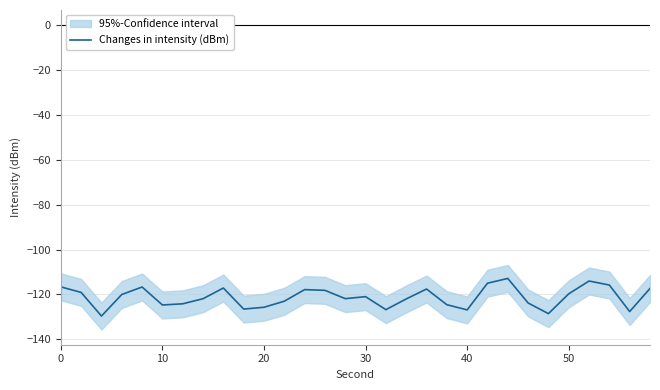

What is the lowest value of the Changes in intensity (dBm) series?

-129.6